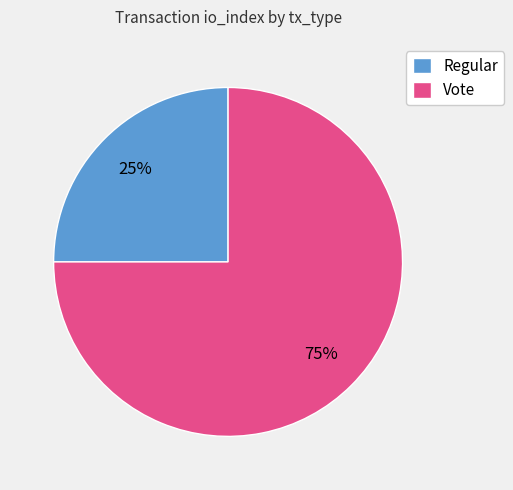

Between Regular and Vote, which is larger?

Vote